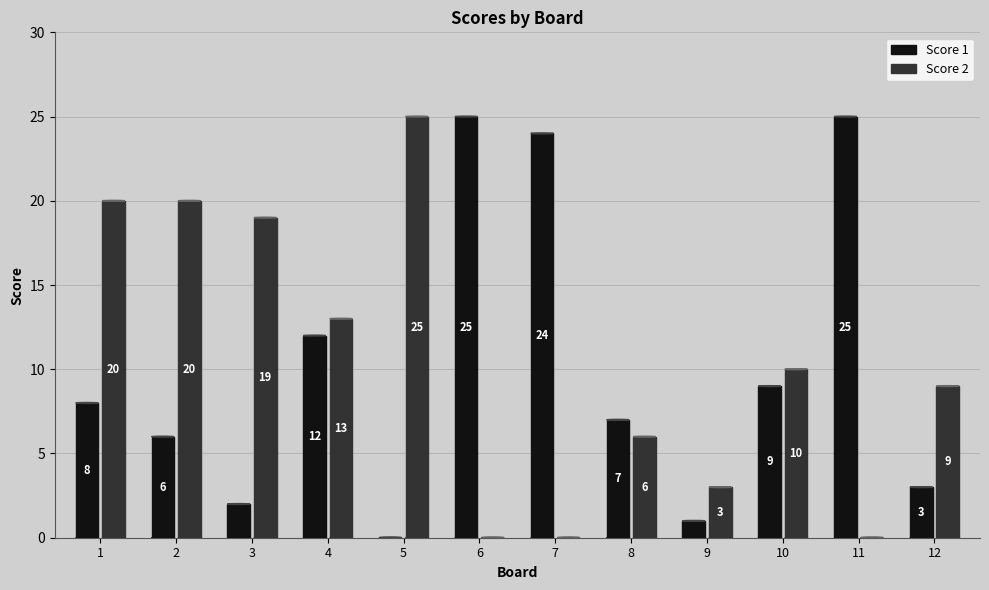

What are all the series names shown in the legend?

Score 1, Score 2